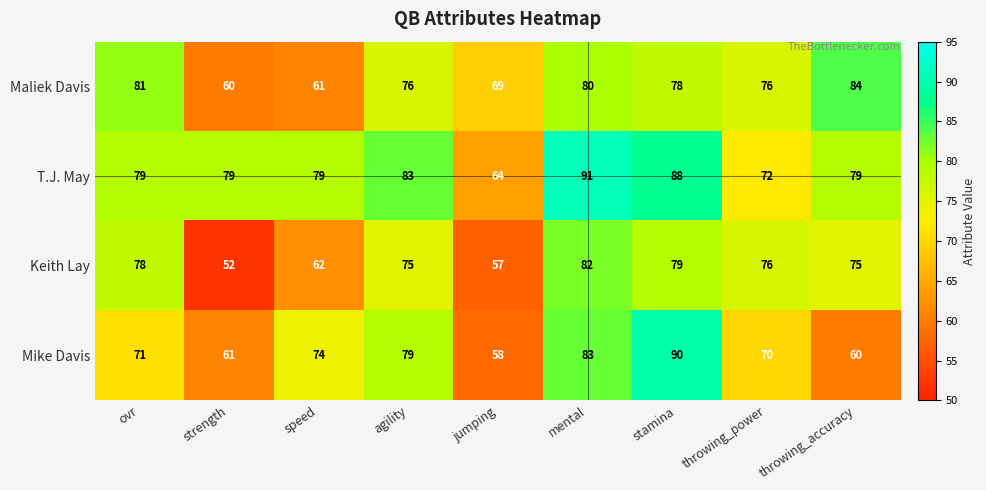

Count the number of data series in this chart.

4